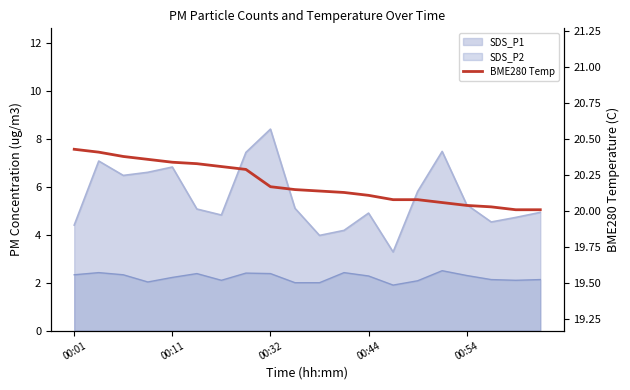

Reading left to right, extract all data points from this chart.

20.4	20.4	20.4	20.4	20.3	20.3	20.3	20.3	20.2	20.1	20.1	20.1	20.1	20.1	20.1	20.1	20.0	20.0	20.0	20.0